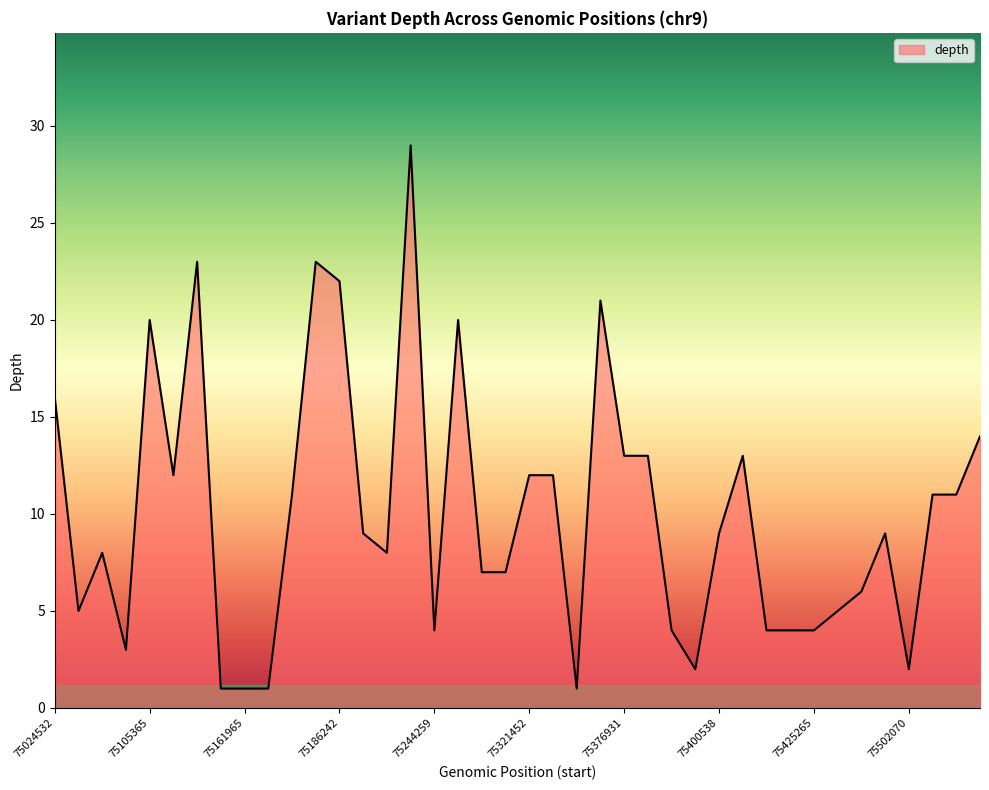

Does the chart display data point markers on the line(s)?

No